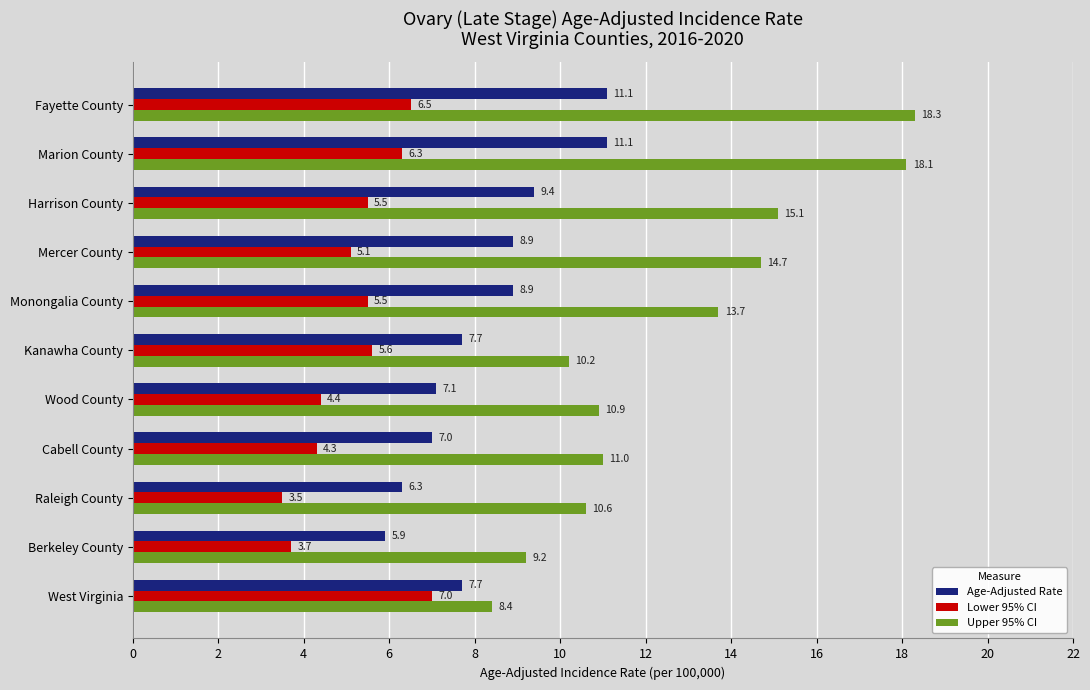

Which series has the largest range (max minus min)?

Upper 95% CI